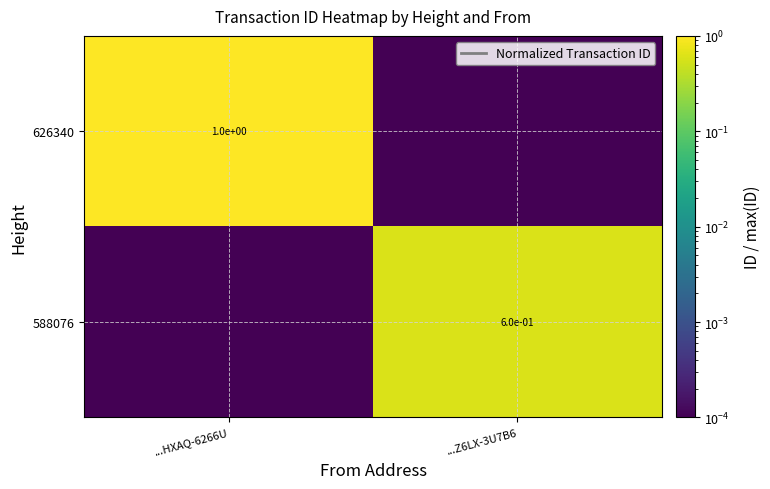

The 626340 series shows 1.0 at ...HXAQ-6266U. True or false?

True